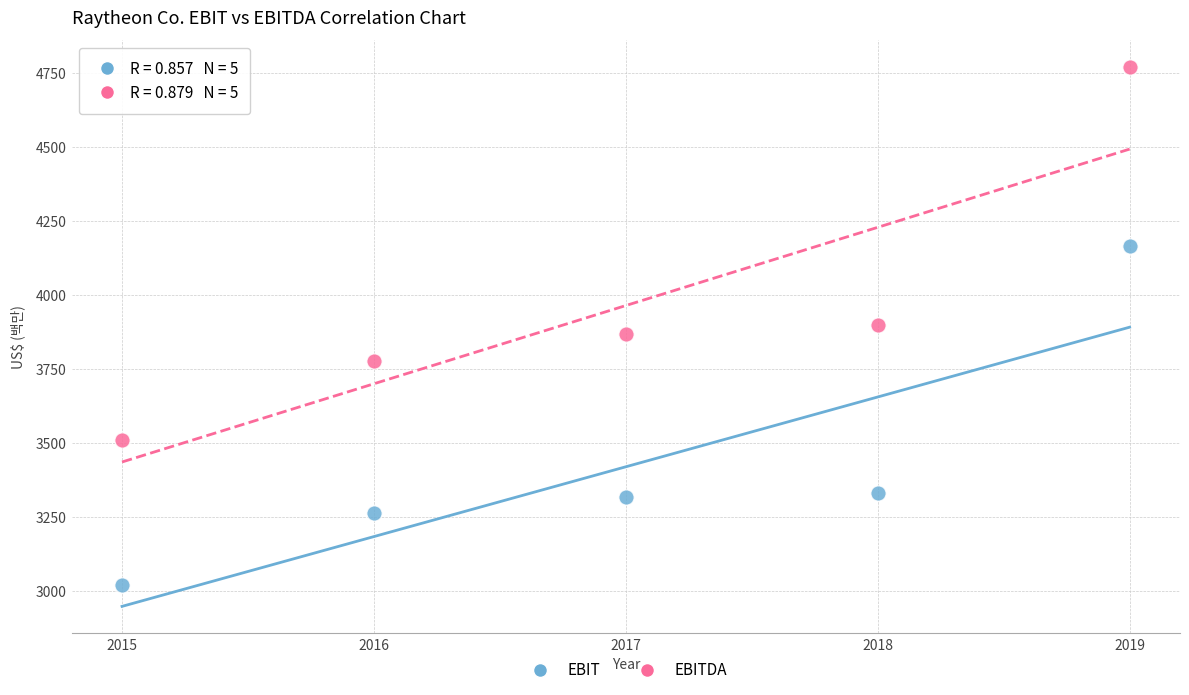

Which series has the largest Y range (max minus min)?

EBITDA